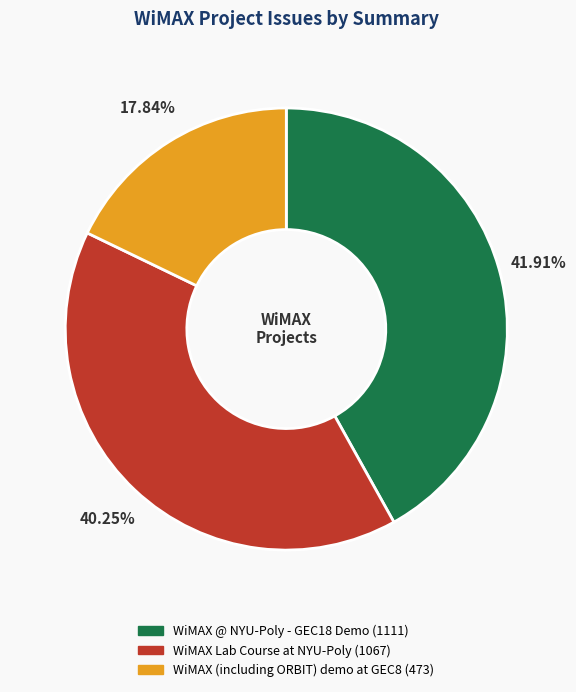

To the nearest percent, what is the average slice percentage?

33%